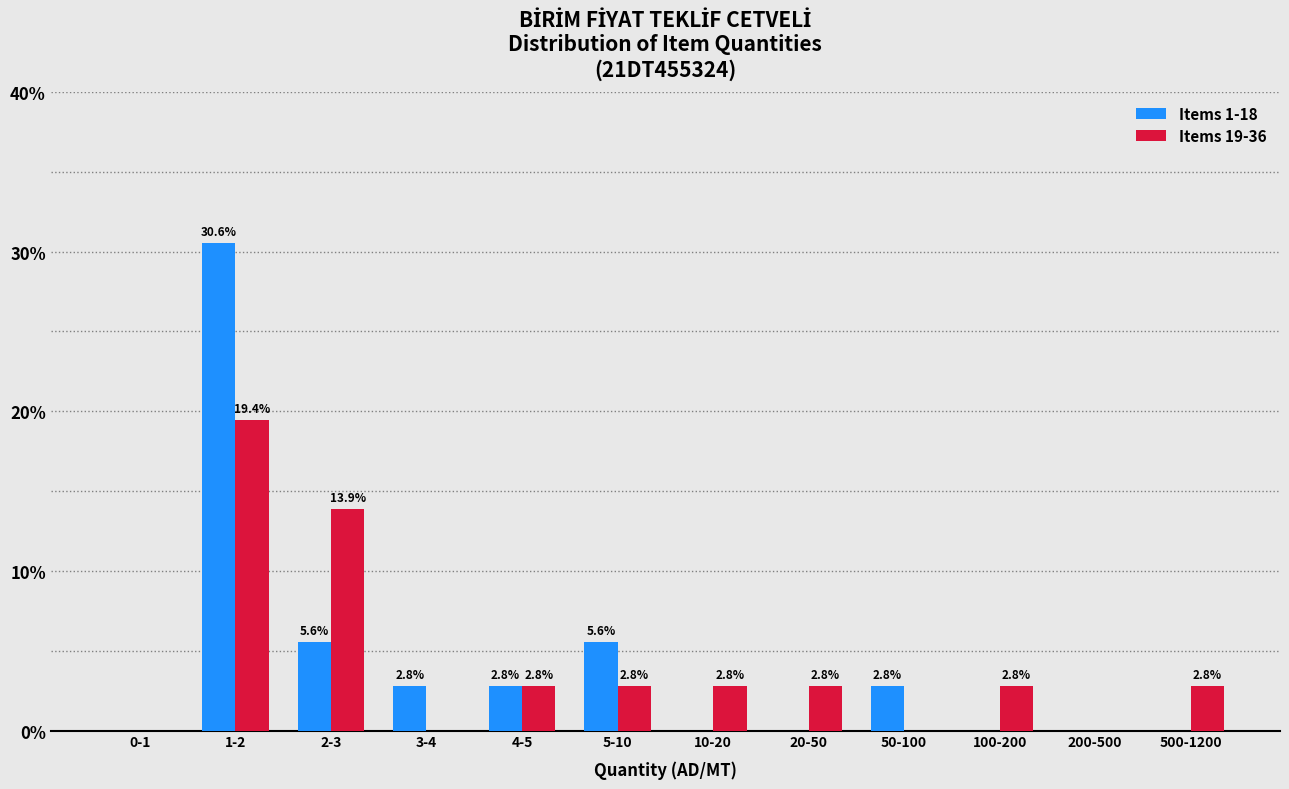

Reading left to right, transcribe all the data shown in this chart.

Items 1-18: 0-1=0.0	1-2=30.6	2-3=5.6	3-4=2.8	4-5=2.8	5-10=5.6	10-20=0.0	20-50=0.0	50-100=2.8	100-200=0.0	200-500=0.0	500-1200=0.0
Items 19-36: 0-1=0.0	1-2=19.4	2-3=13.9	3-4=0.0	4-5=2.8	5-10=2.8	10-20=2.8	20-50=2.8	50-100=0.0	100-200=2.8	200-500=0.0	500-1200=2.8